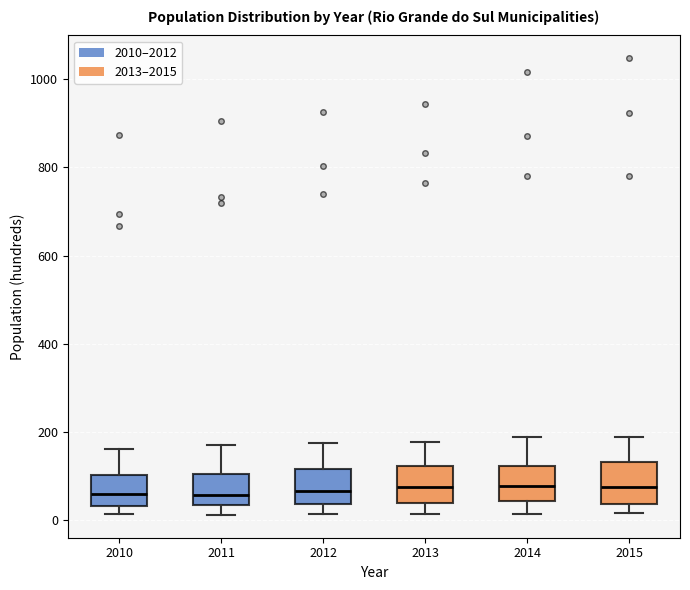

Where does the median line of the box at x = 2015 sit on the y-axis? The values are not printed on the chart, so give them approximately, as read against the axis.

80